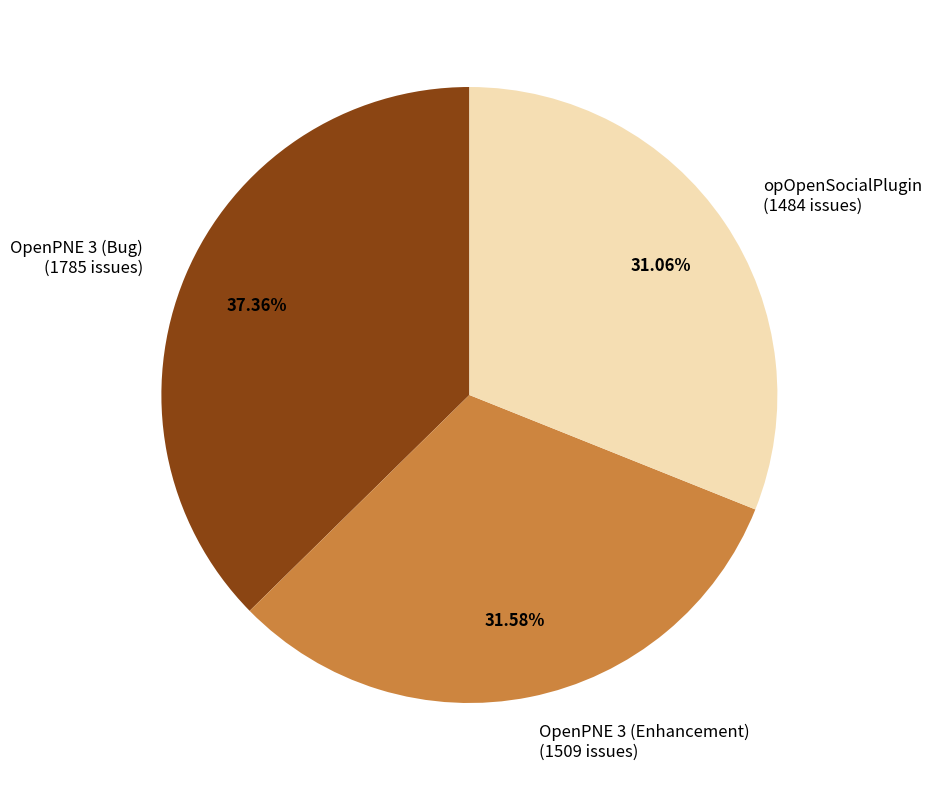

Is there any slice that represents more than half of the pie?

No